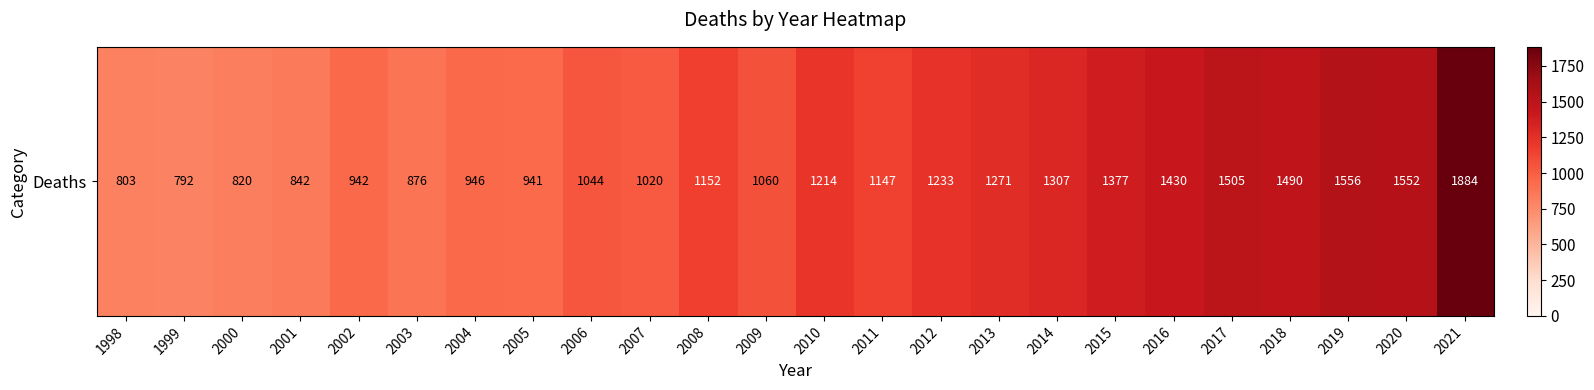

What is the difference between the second highest and second lowest values?

753